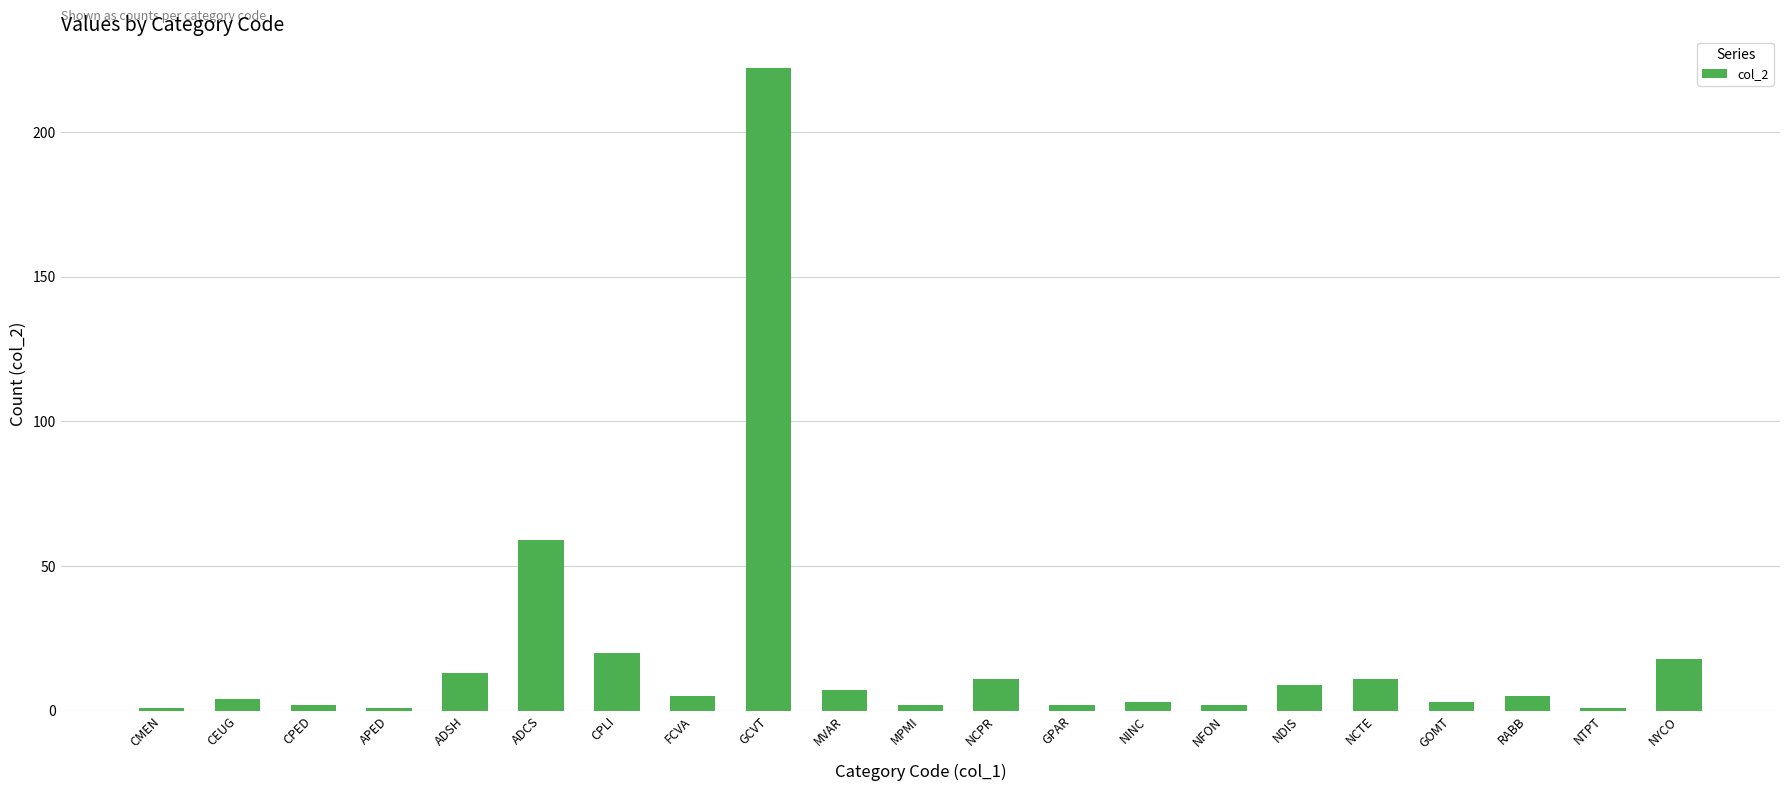

The value at RABB is 5. True or false?

True